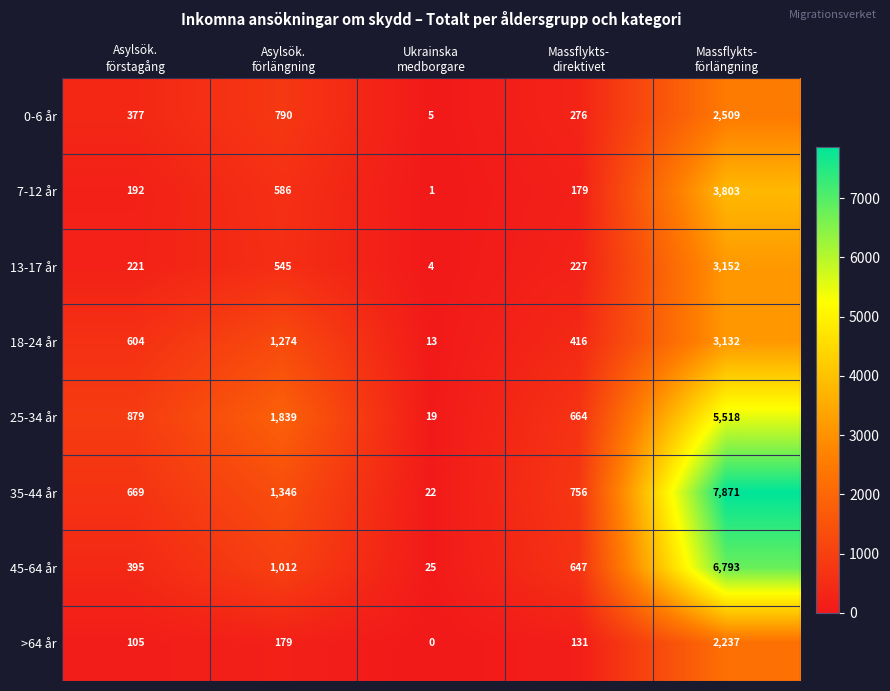

Which series has the widest spread of values?

35-44 år